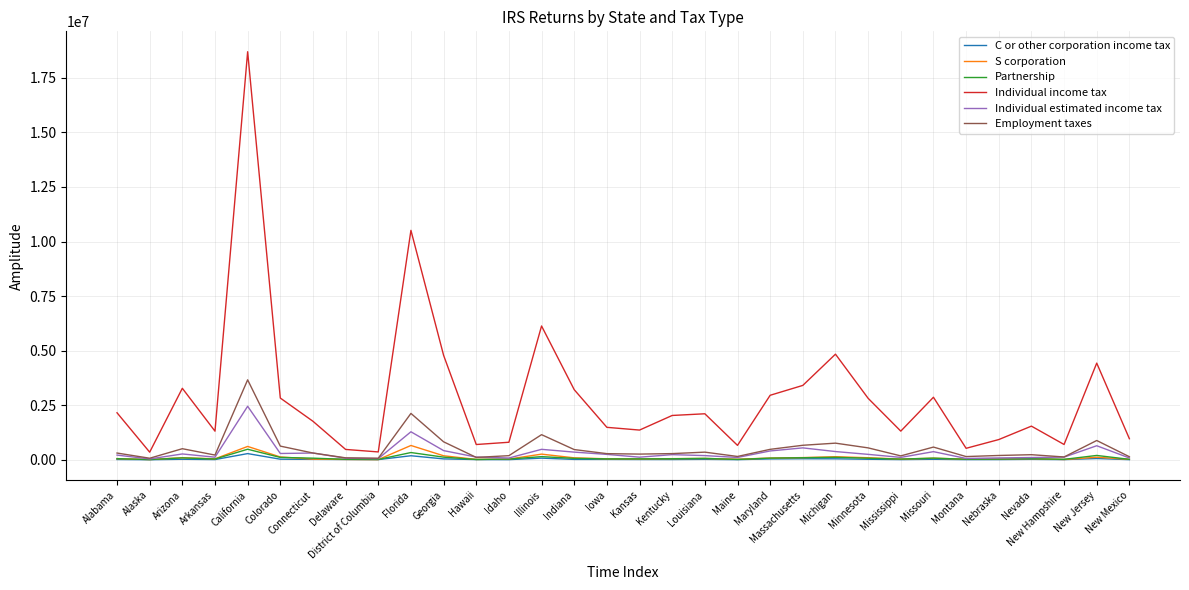

True or false: Individual income tax has more than 2 interior local peaks.

True